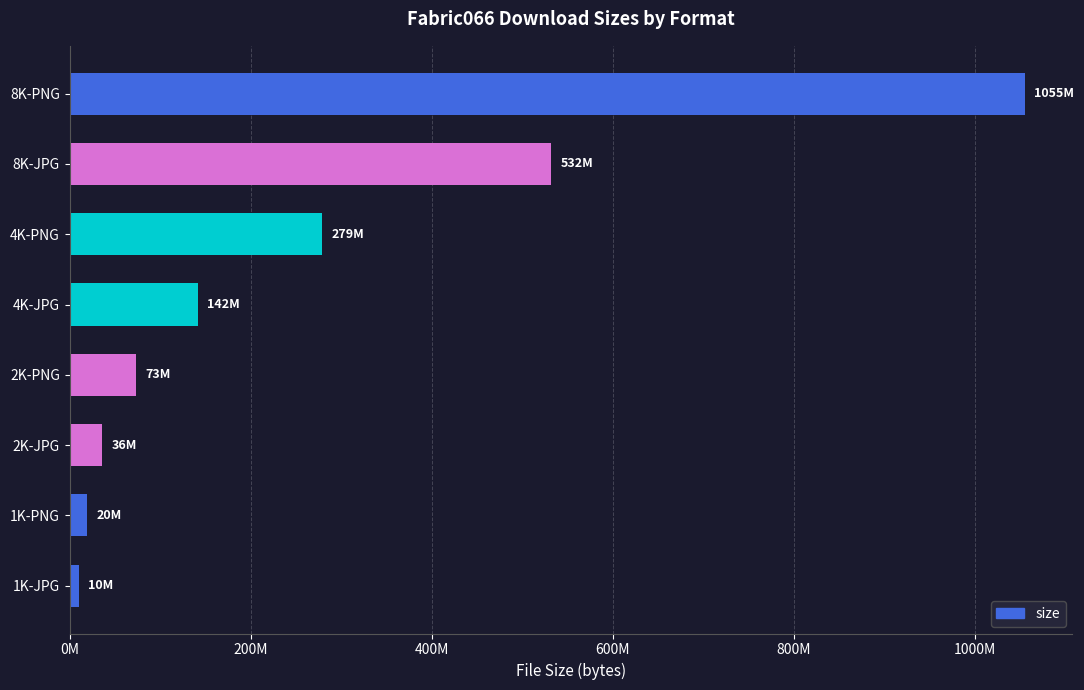

Which category has the highest value across all series?

8K-PNG